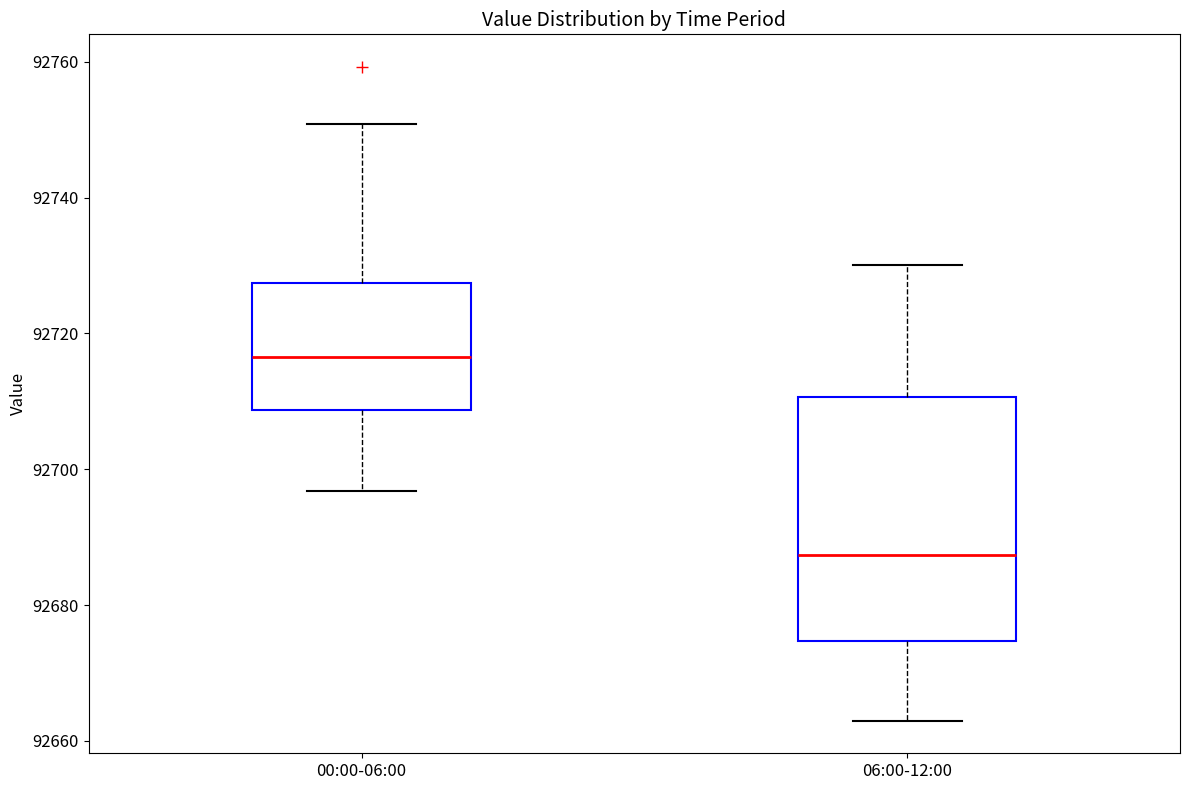

Which box's median line is the lowest?

06:00-12:00